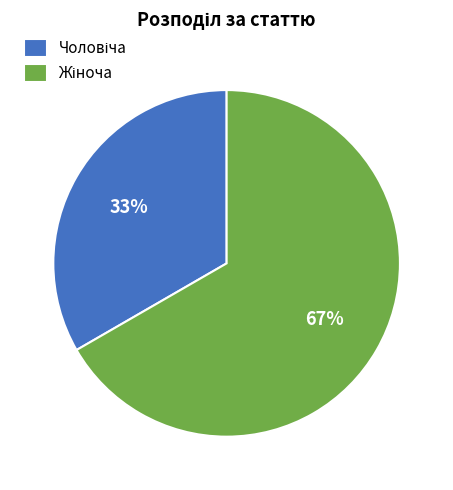

Is there a majority slice in this chart?

Yes